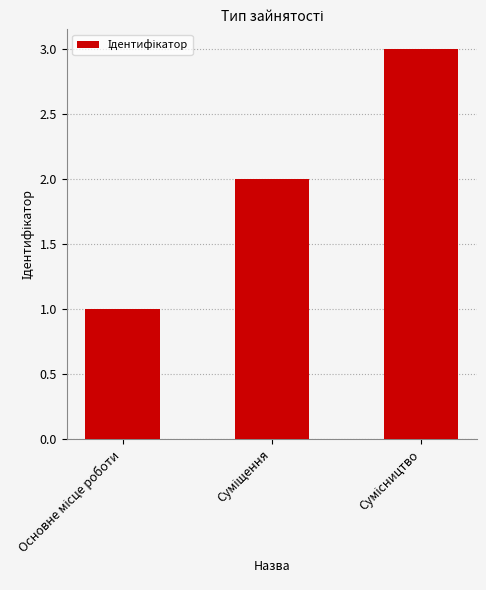

How many bars are there in total?

3